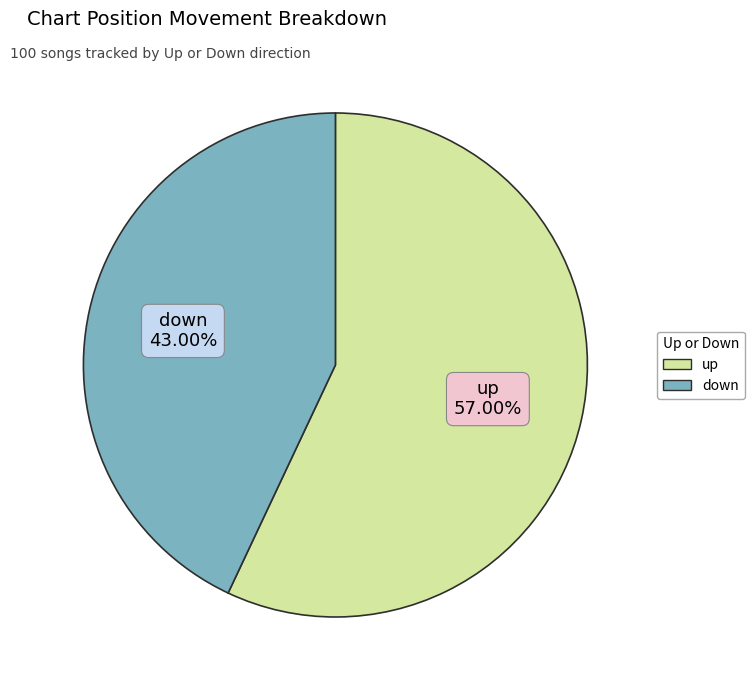

What is the smallest slice in the pie chart?

down